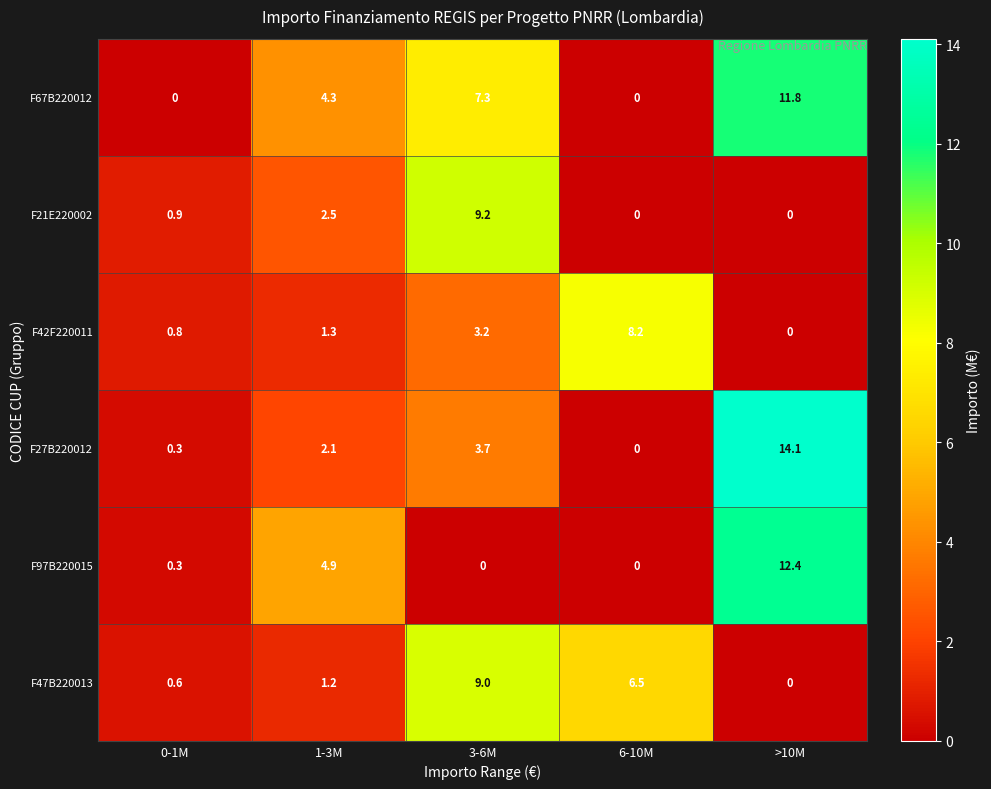

Is the value of F67B220012 at 3-6M greater than the value of F97B220015 at 1-3M?

Yes